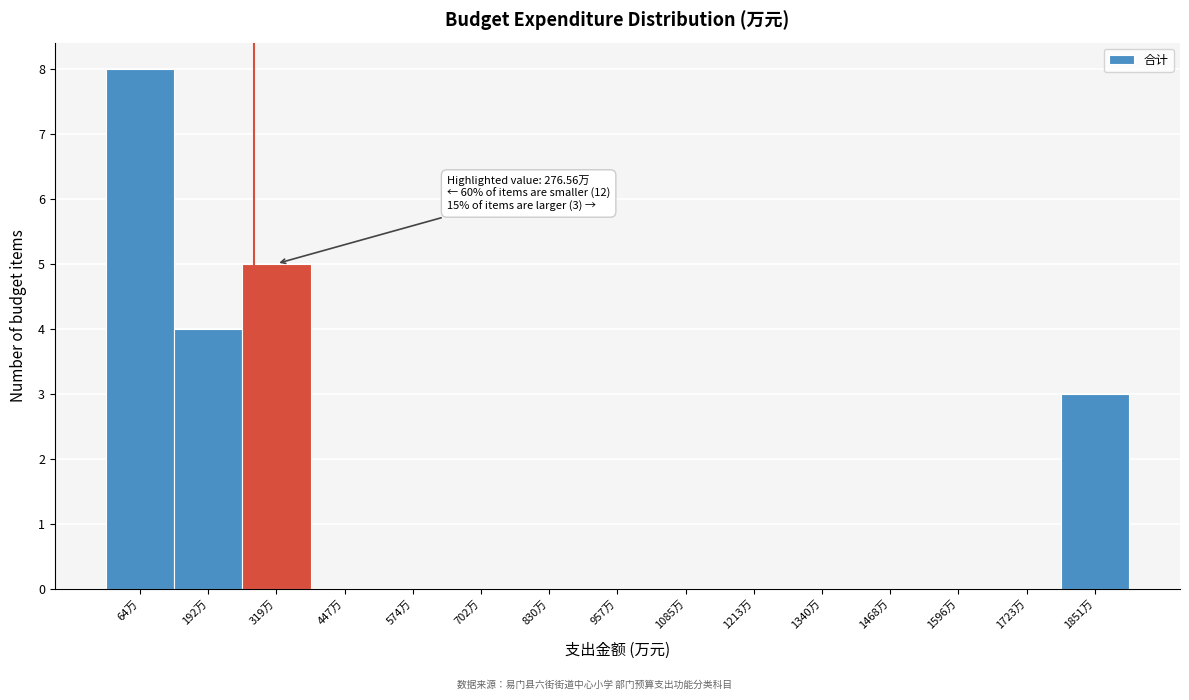

Which range on the x-axis has the tallest bar?

0 to 120